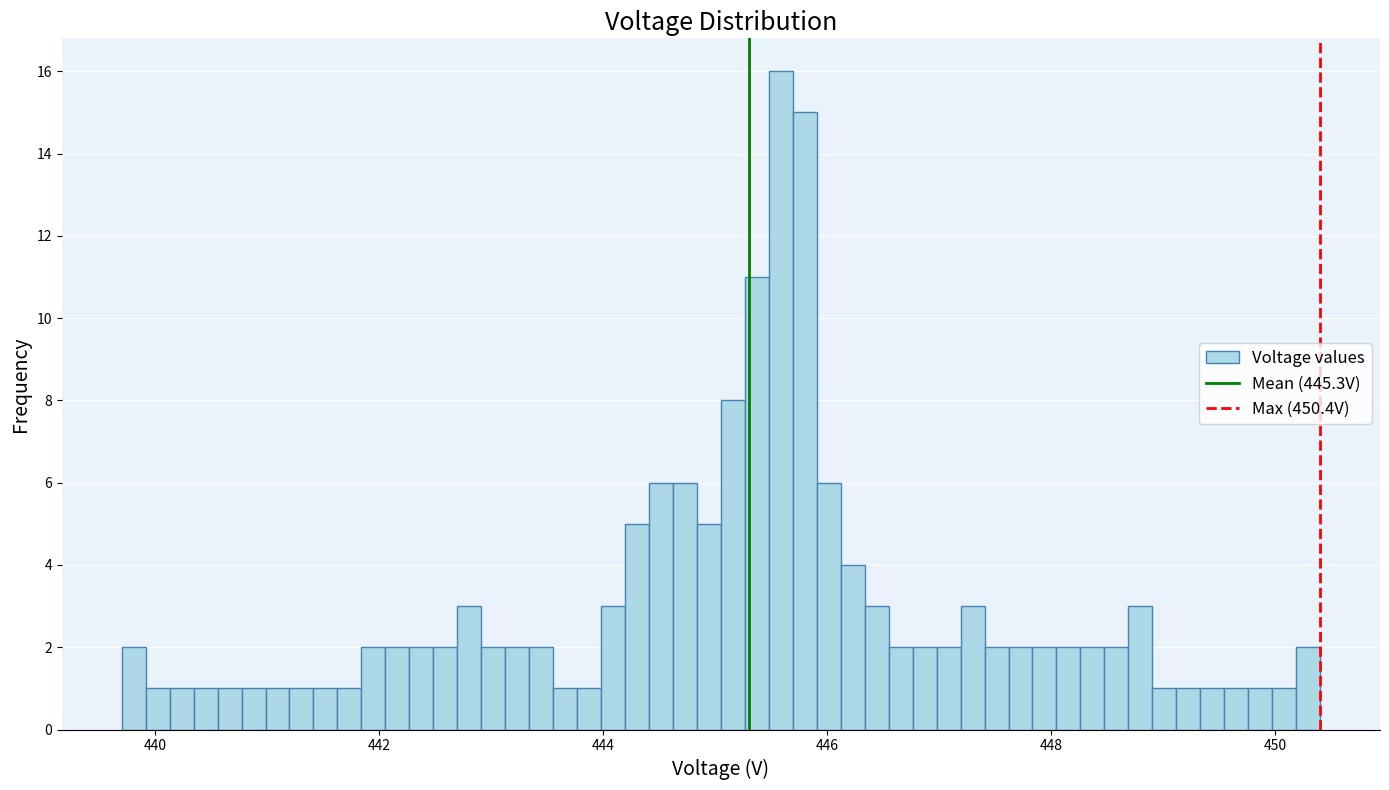

Around what value on the x-axis is the tallest bar? Give the approximate position of its centre, as read against the axis.

445.6